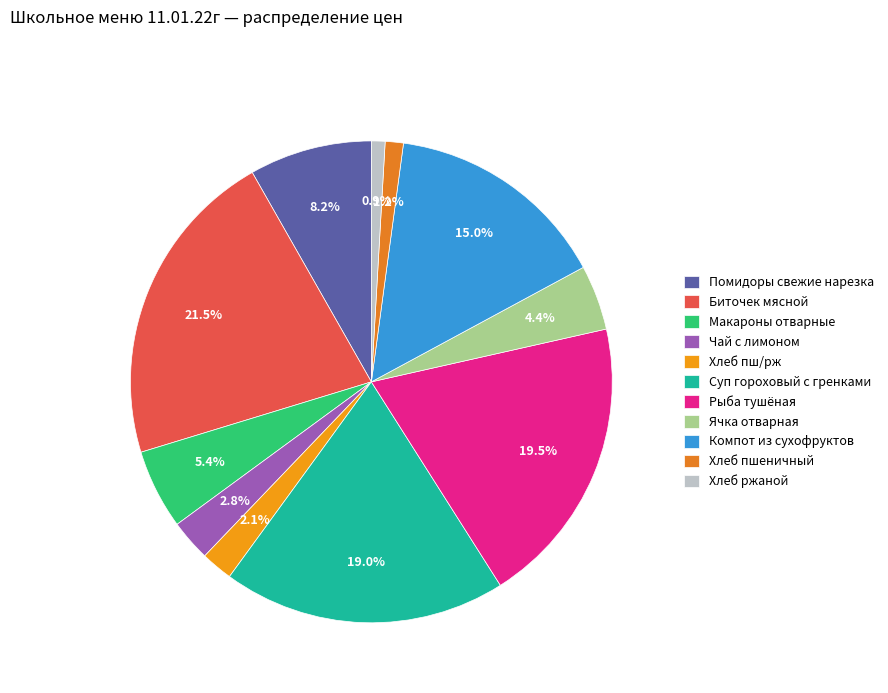

What portion of the pie excludes Хлеб пшеничный?

98.8%